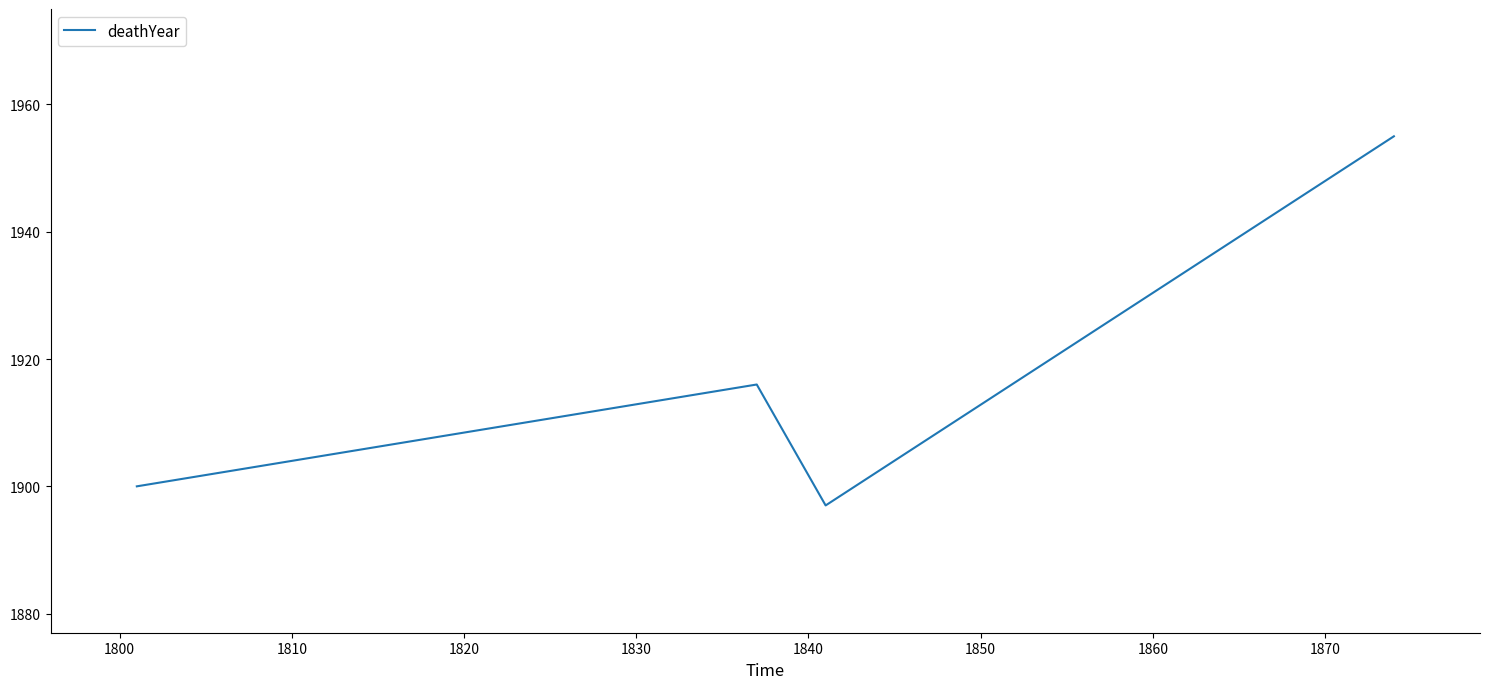

Reading left to right, extract all data points from this chart.

1900	1916	1897	1955